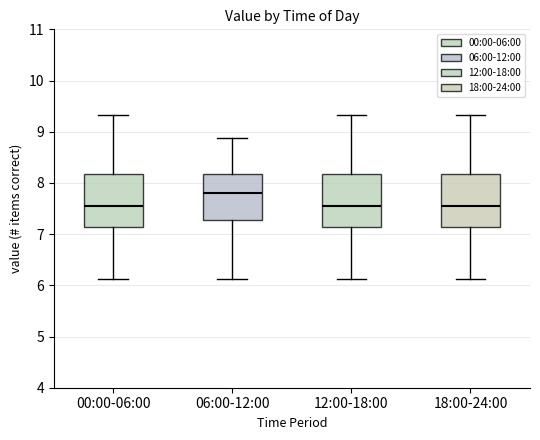

Where is the upper edge of the box for 12:00-18:00 on the y-axis? The values are not printed on the chart, so give them approximately, as read against the axis.

8.2